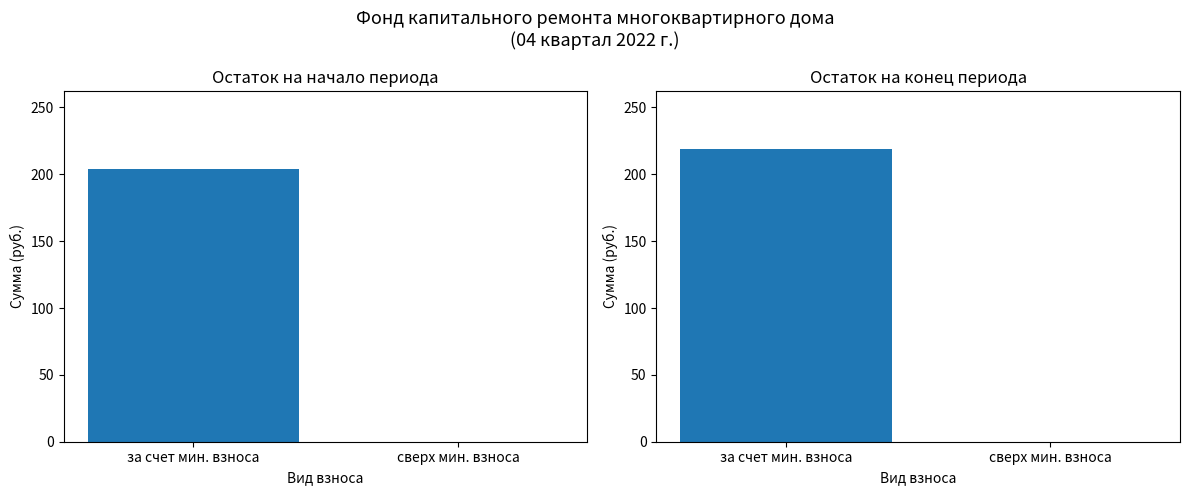

The value of Остаток на конец периода at сверх мин. взноса is 132.4. True or false?

False